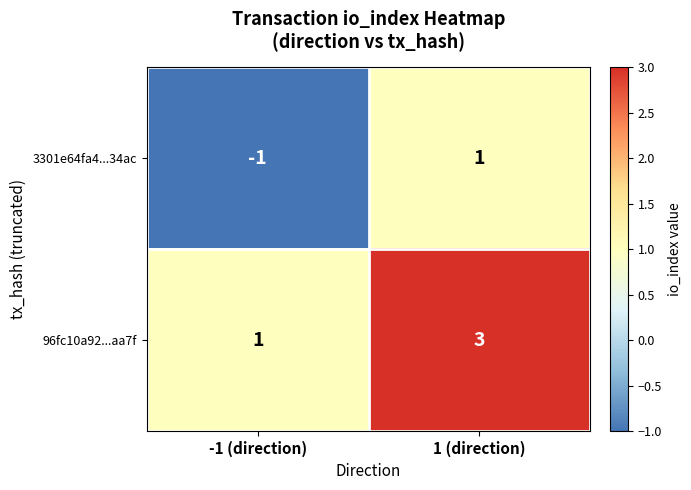

True or false: 3301e64fa4...34ac has a value of 0 at -1 (direction).

False